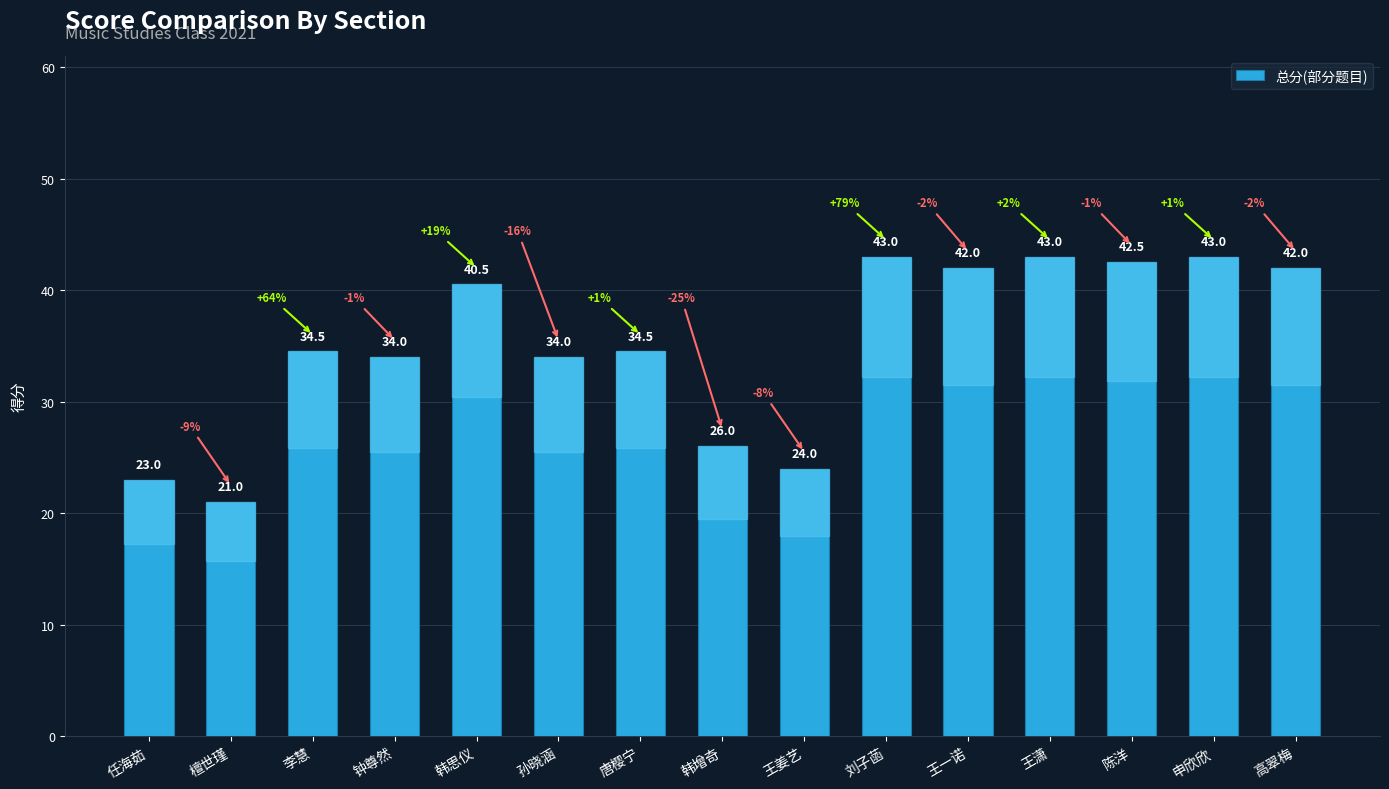

What is the average value?

35.1